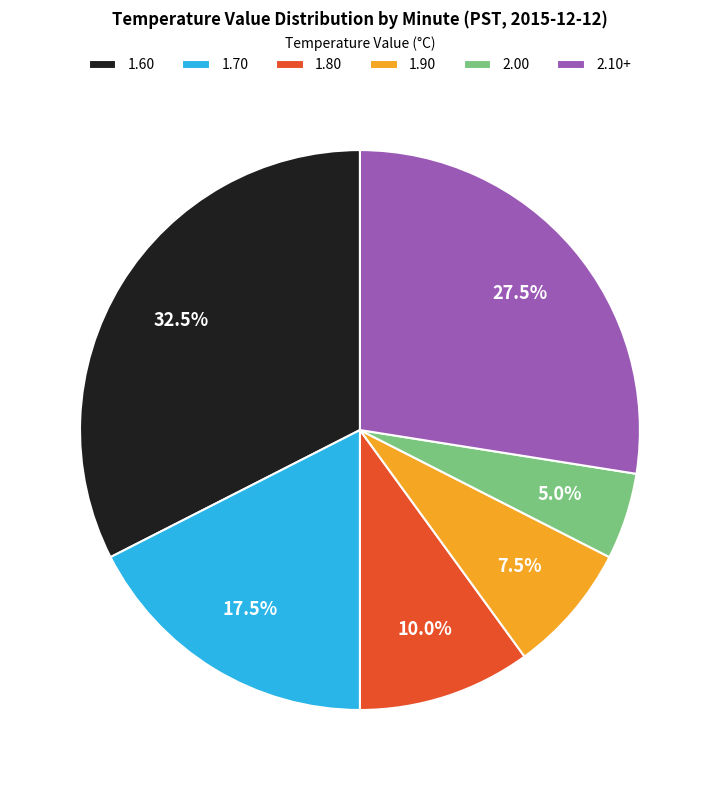

Count the number of slices in the pie.

6